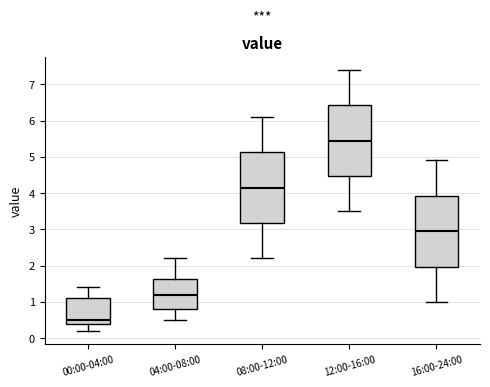

Where does the upper whisker of the box for 08:00-12:00 end on the y-axis? The values are not printed on the chart, so give them approximately, as read against the axis.

6.1